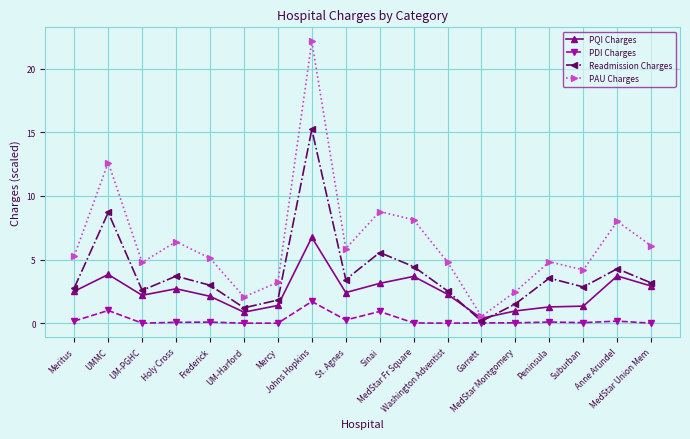

What is the approximate value of PDI Charges at Sinai?

0.9